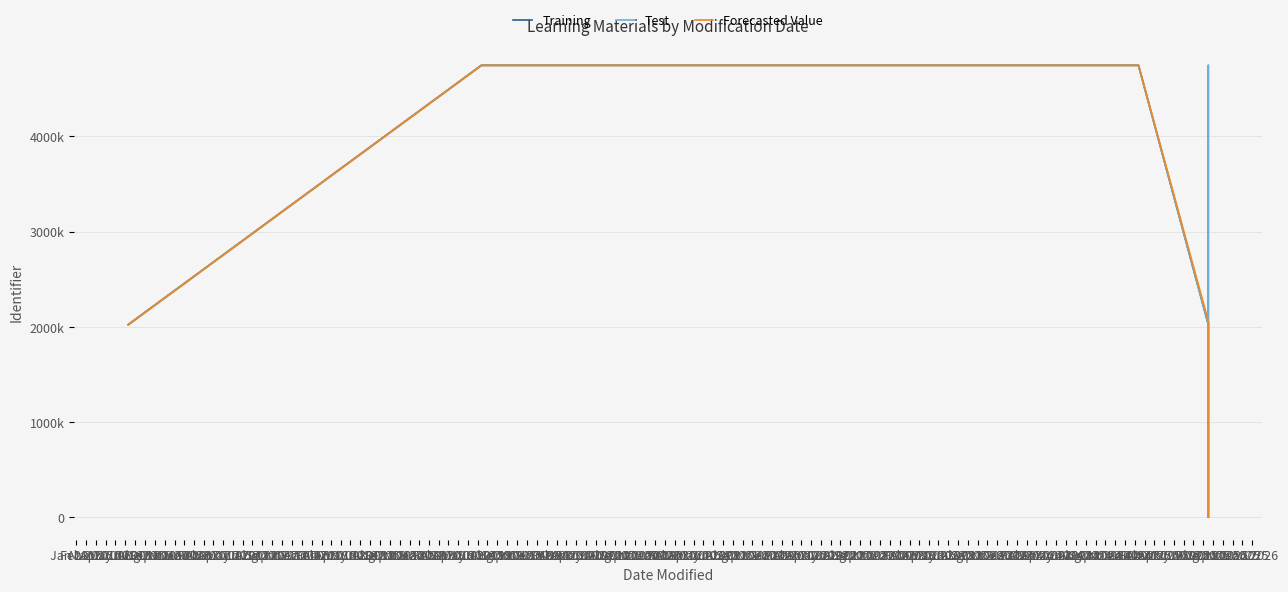

What is the spread (max minus min) of values at Jul 2016?

2725.0